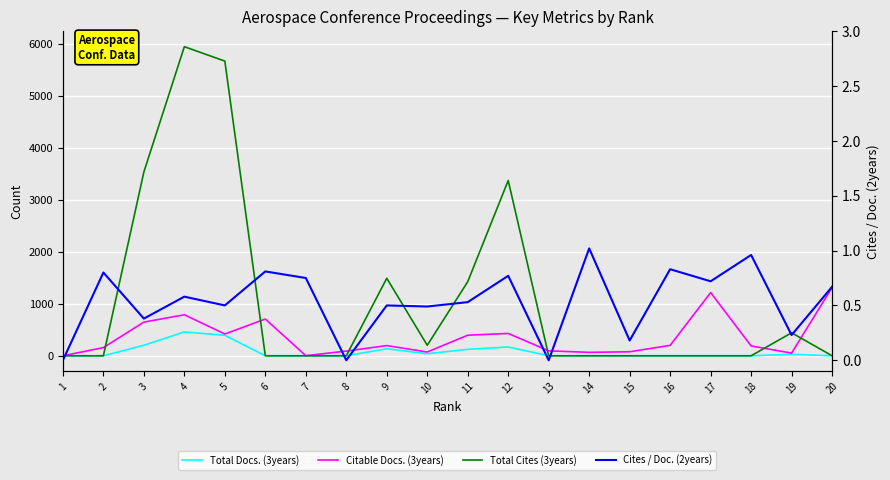

Reading left to right, transcribe all the data shown in this chart.

Total Docs. (3years): 1=0.0	2=0.0	3=202.0	4=458.0	5=393.0	6=0.0	7=0.0	8=0.0	9=135.0	10=39.0	11=124.0	12=169.0	13=0.0	14=0.0	15=0.0	16=0.0	17=0.0	18=0.0	19=28.0	20=0.0
Citable Docs. (3years): 1=0.0	2=157.0	3=647.0	4=788.0	5=418.0	6=706.0	7=2.0	8=90.0	9=196.0	10=72.0	11=395.0	12=429.0	13=95.0	14=66.0	15=77.0	16=200.0	17=1214.0	18=189.0	19=51.0	20=1312.0
Total Cites (3years): 1=0.0	2=0.0	3=3532.0	4=5939.0	5=5662.0	6=0.0	7=0.0	8=0.0	9=1489.0	10=202.0	11=1423.0	12=3368.0	13=0.0	14=0.0	15=0.0	16=0.0	17=0.0	18=0.0	19=442.0	20=0.0
Cites / Doc. (2years): 1=0.0	2=0.8	3=0.4	4=0.6	5=0.5	6=0.8	7=0.8	8=0.0	9=0.5	10=0.5	11=0.5	12=0.8	13=0.0	14=1.0	15=0.2	16=0.8	17=0.7	18=1.0	19=0.2	20=0.7